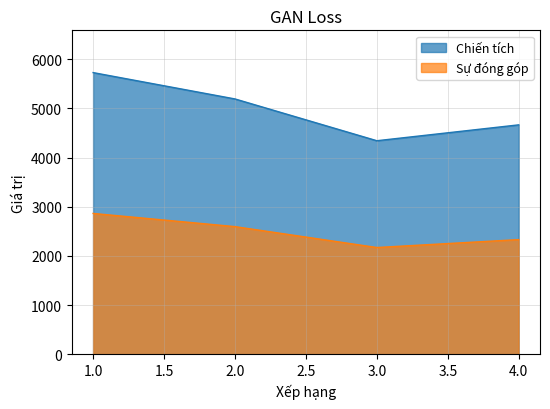

Is the value of Chiến tích at 2 greater than the value of Sự đóng góp at 2?

Yes